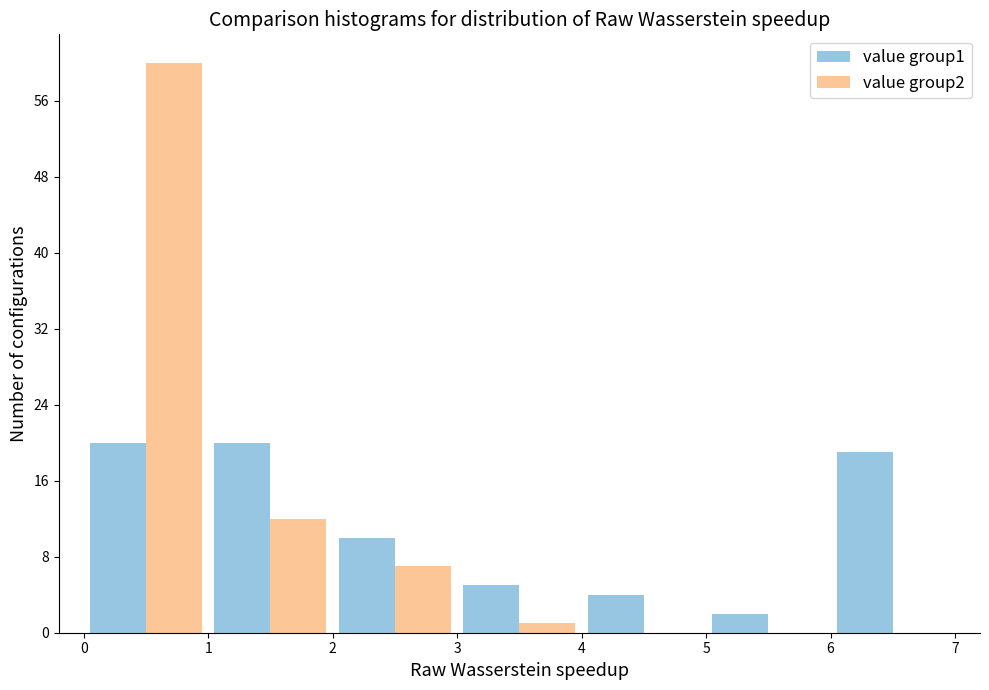

Reading left to right, list every range on the x-axis with the height of the bar of each series over it. The values are not printed on the chart, so give them approximately, as read against the axis.

0 to 1: value group1=20	value group2=60
1 to 2: value group1=20	value group2=12
2 to 3: value group1=10	value group2=7
3 to 4: value group1=5	value group2=1
4 to 5: value group1=4	value group2=0
5 to 6: value group1=2	value group2=0
6 to 7: value group1=19	value group2=0